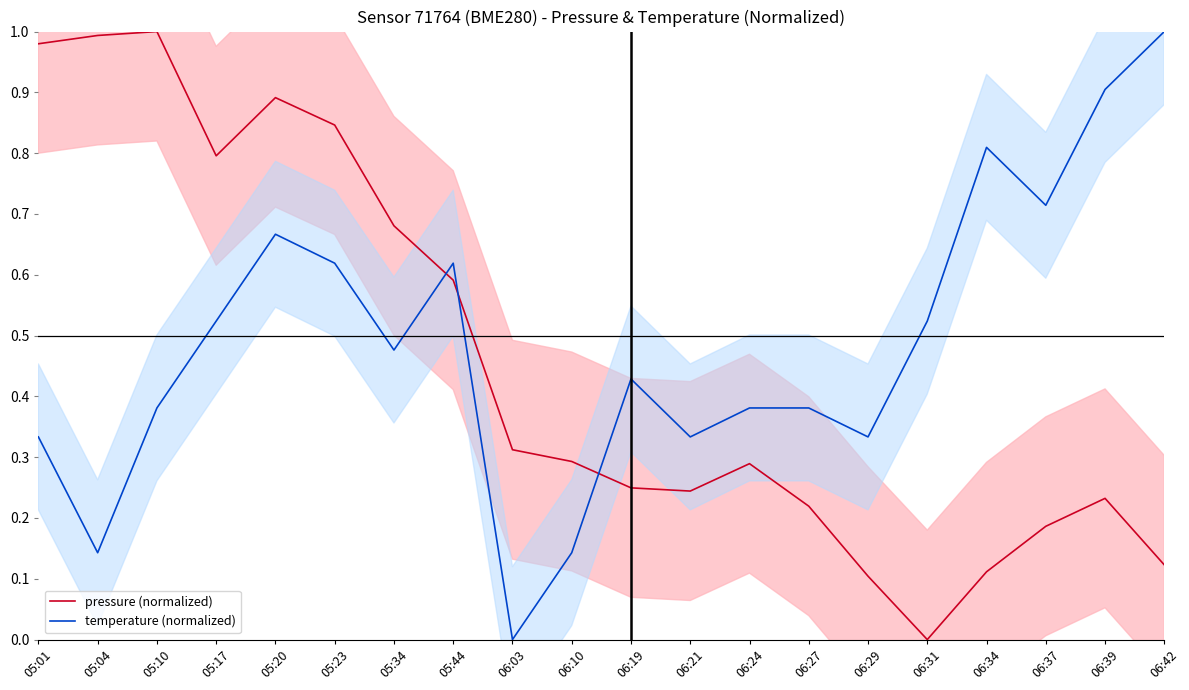

True or false: pressure (normalized) and temperature (normalized) intersect in this chart.

True